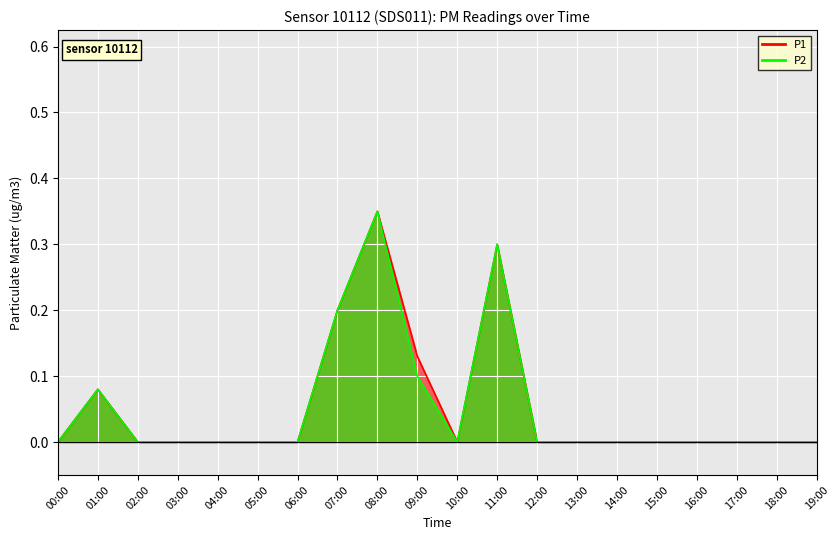

Which series has the widest spread of values?

P1